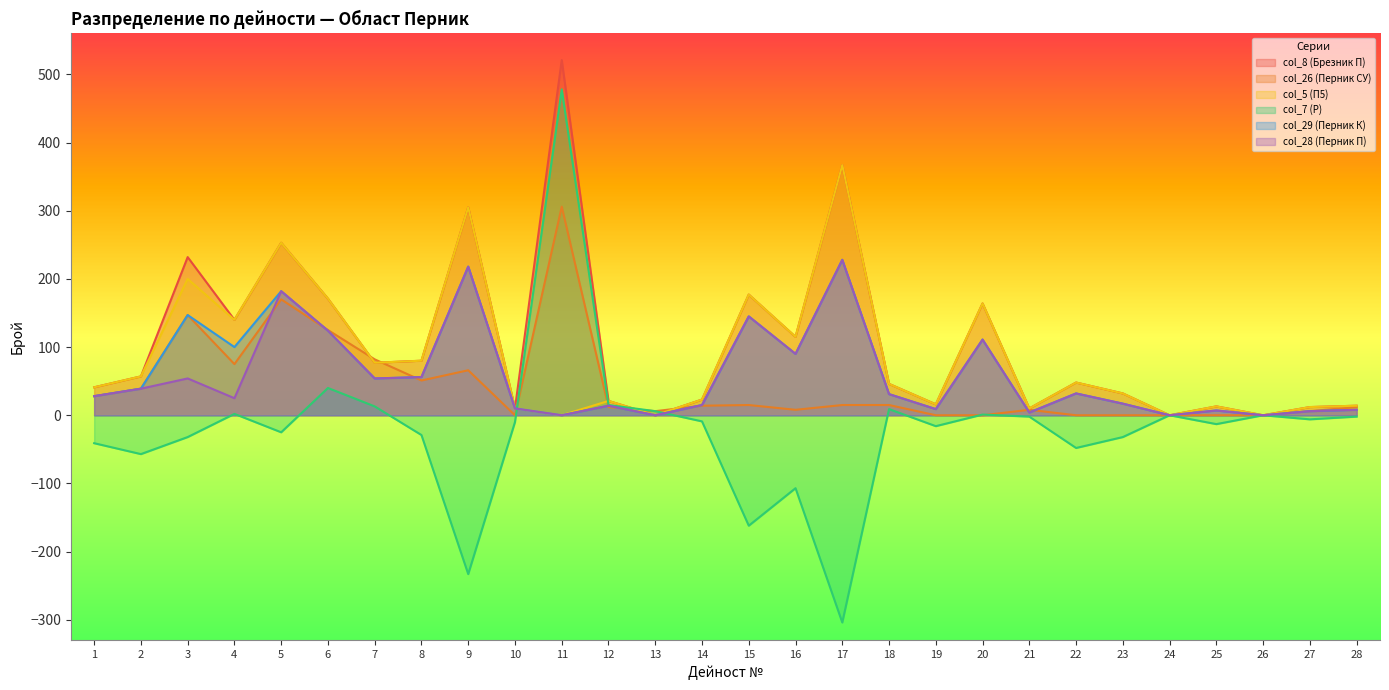

What is the spread (max minus min) of values at 19?

32